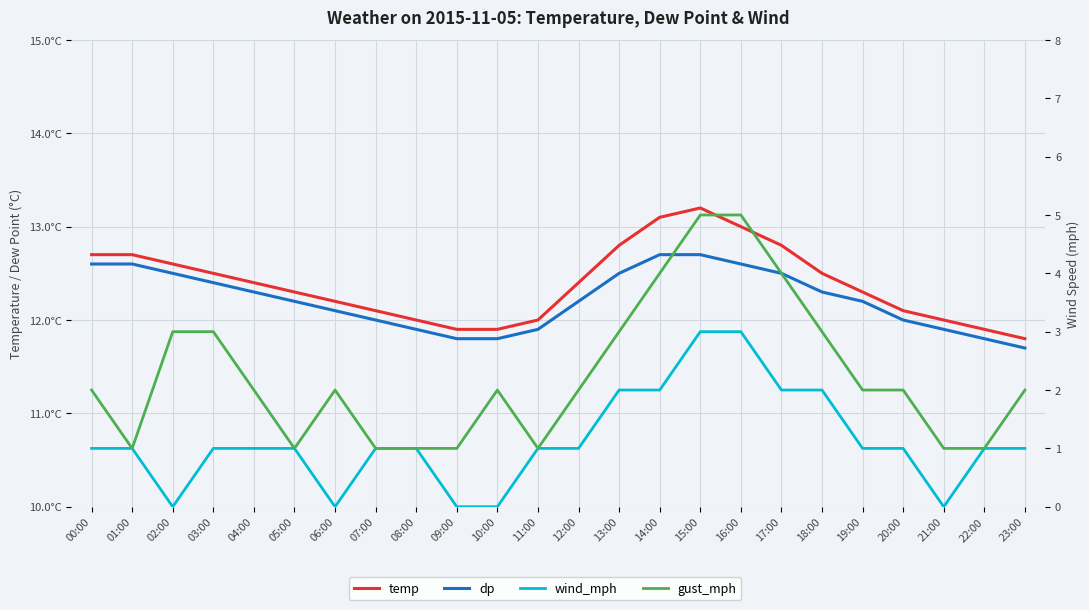

What is the label of the 19th point from the right?

05:00